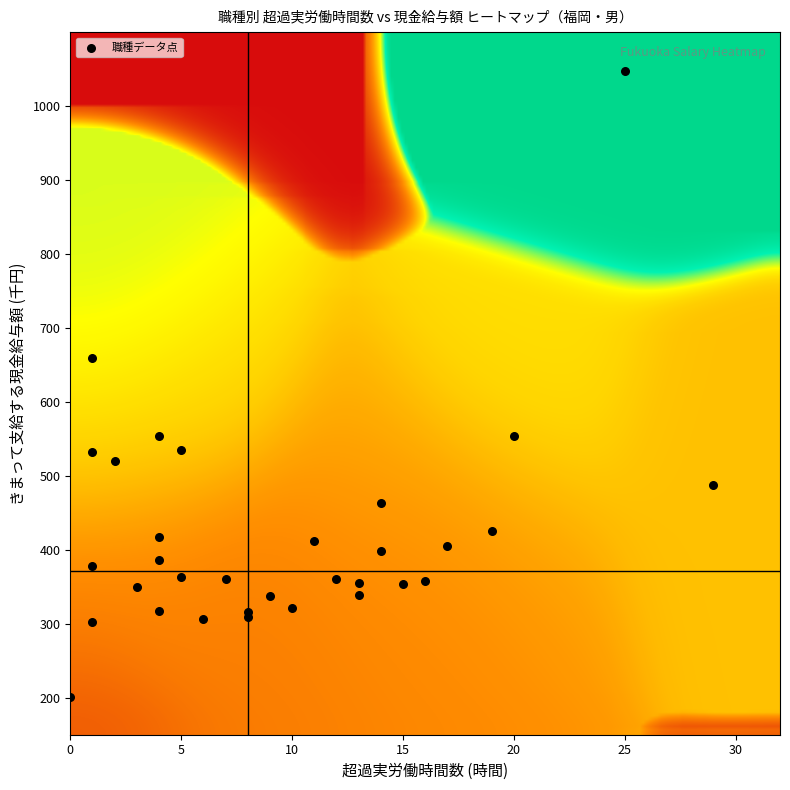

What Y value in the scatter plot is closest to 623?

659.4